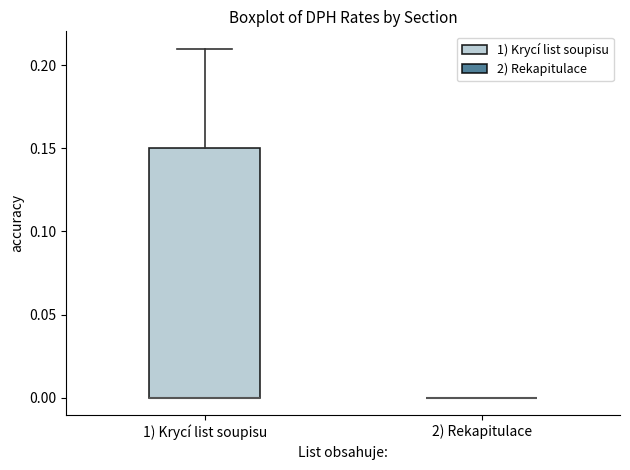

Reading left to right, read every box against the y-axis: the position of its median line, the range the box covers, and the ends of its whiskers. The values are not printed on the chart, so give them approximately, as read against the axis.

1) Krycí list soupisu: median 0.00 (drawn on the box's lower edge), box 0.00 to 0.15, whiskers 0.00 to 0.21
2) Rekapitulace: box collapsed to a line at 0.00, whiskers 0.00 to 0.00